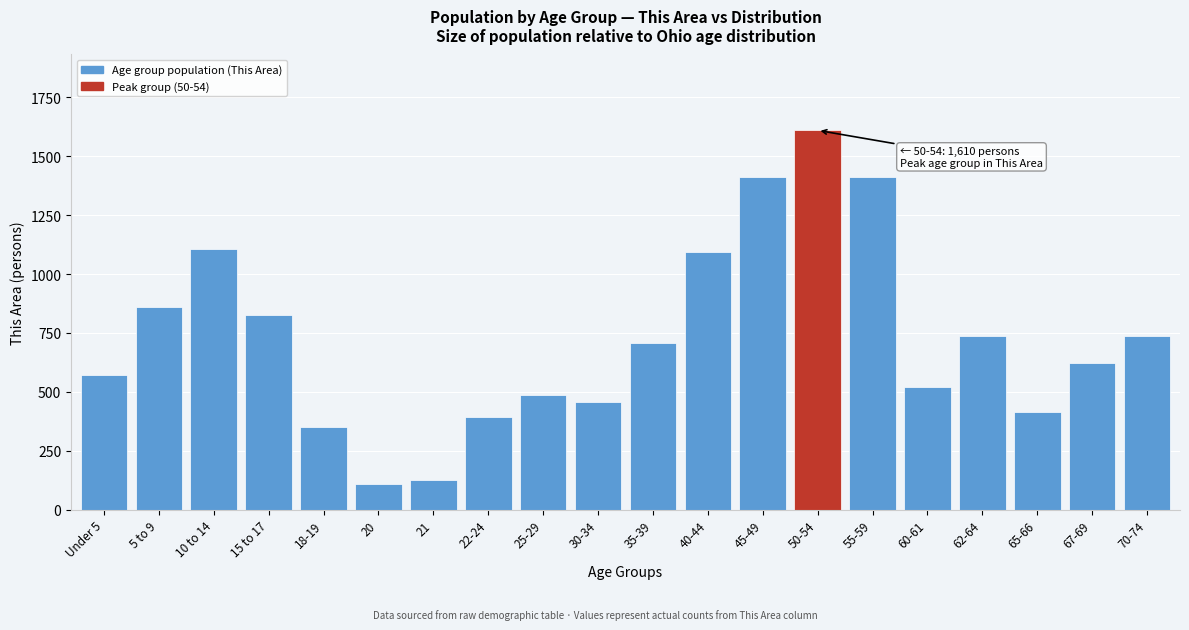

What is the greatest value displayed?

1610